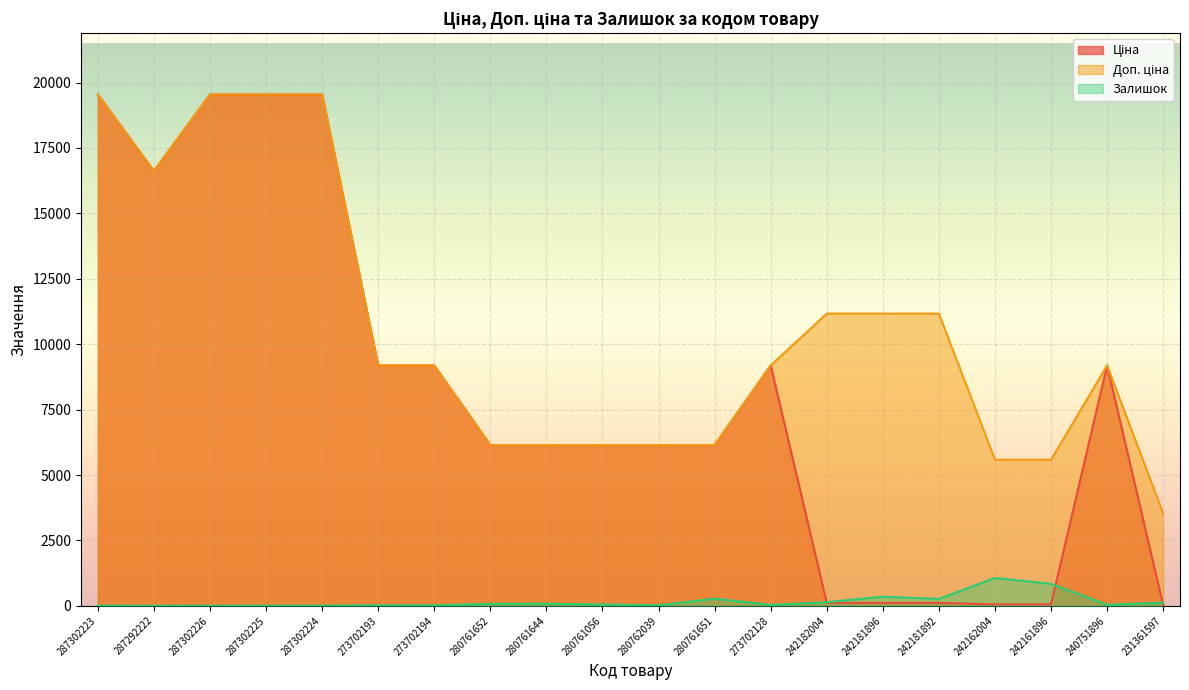

The value of Ціна at 242182004 is 111.7. True or false?

True